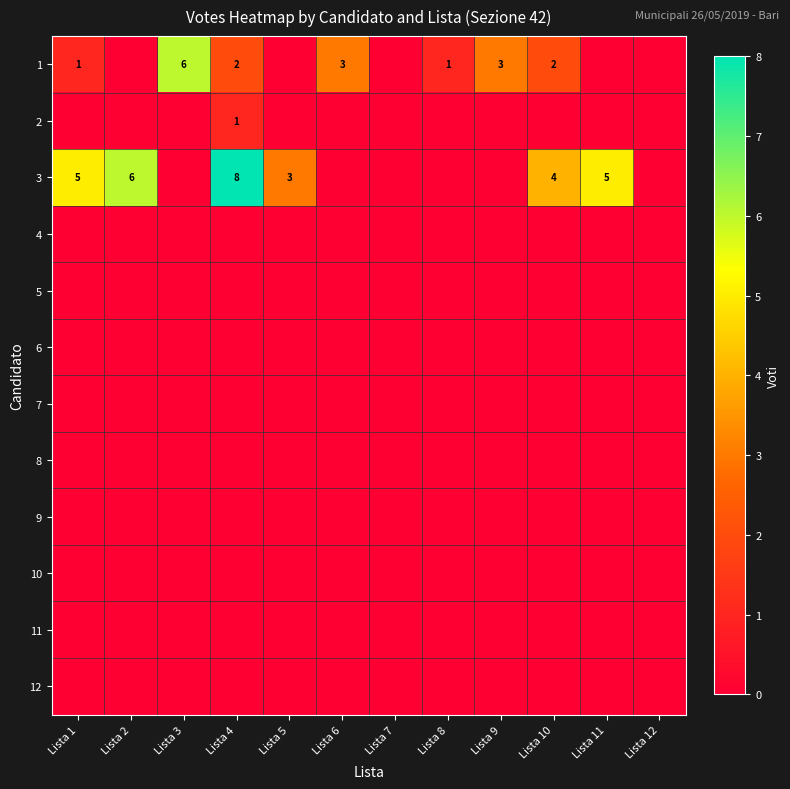

How many series are shown in this chart?

12